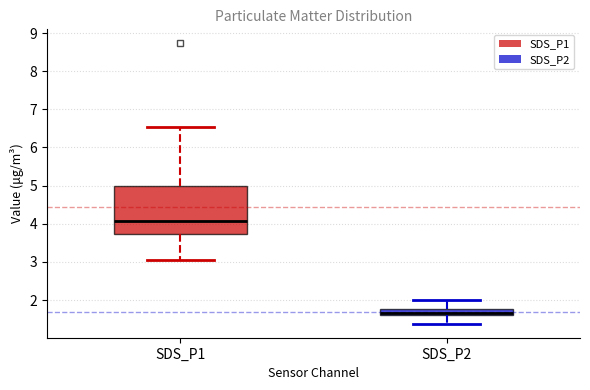

Where is the upper edge of the box for SDS_P1 on the y-axis? The values are not printed on the chart, so give them approximately, as read against the axis.

5.0